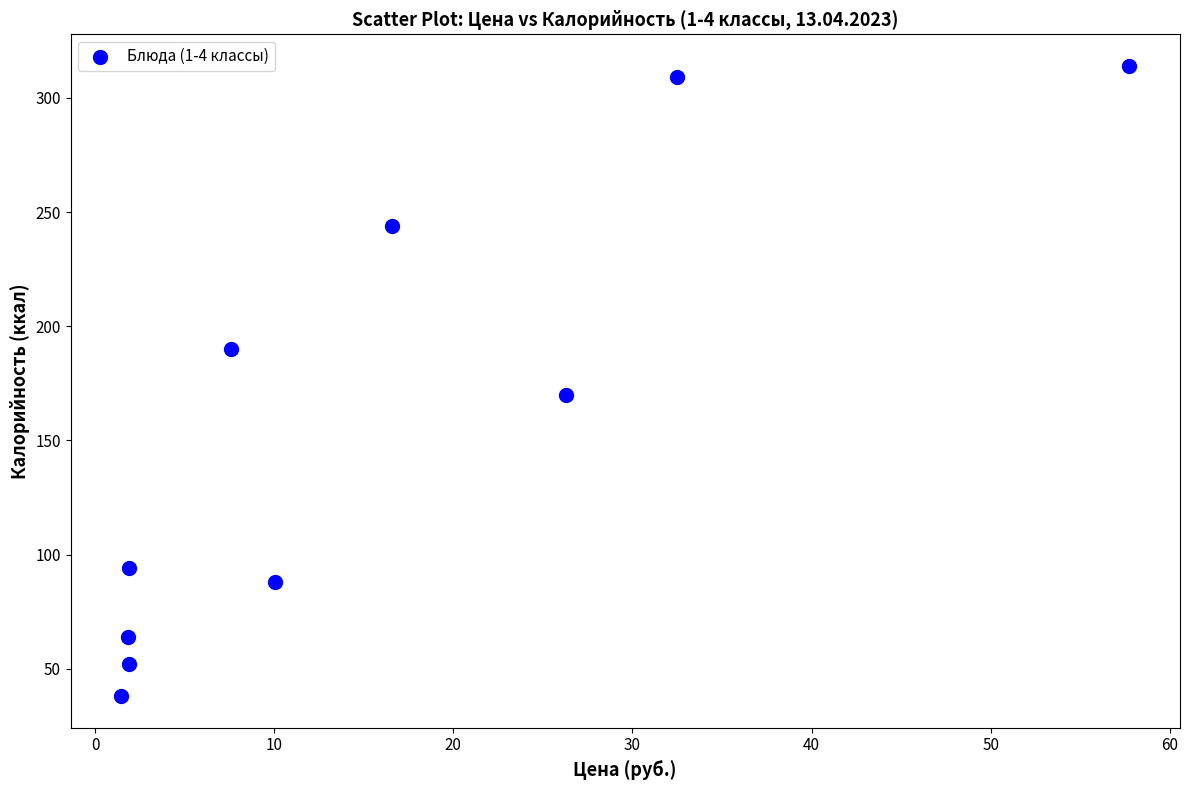

What Y value in the scatter plot is closest to 176?

170